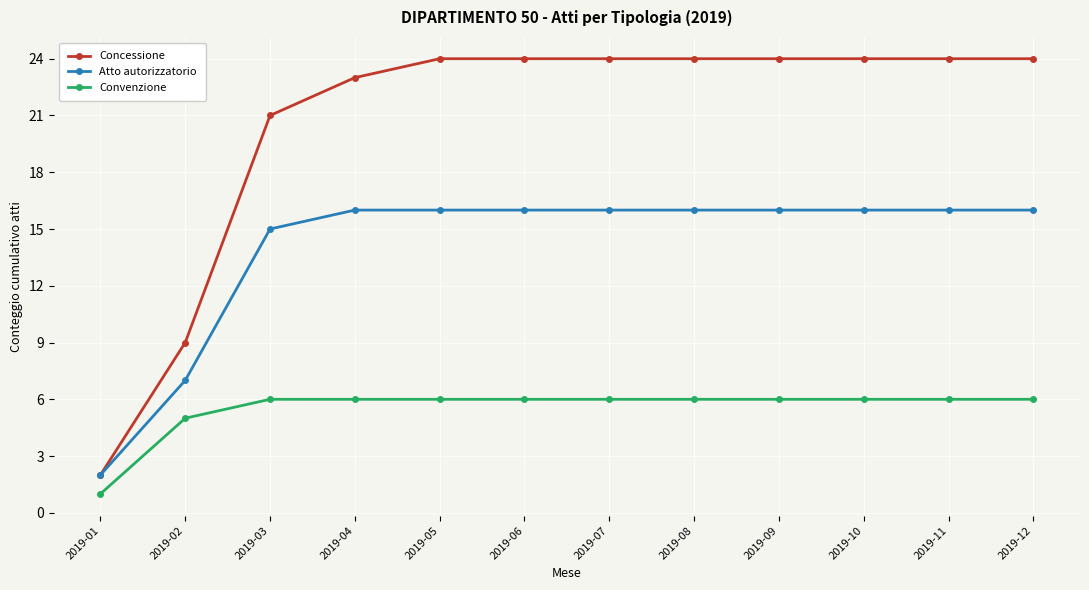

What is the maximum value for Concessione?

24